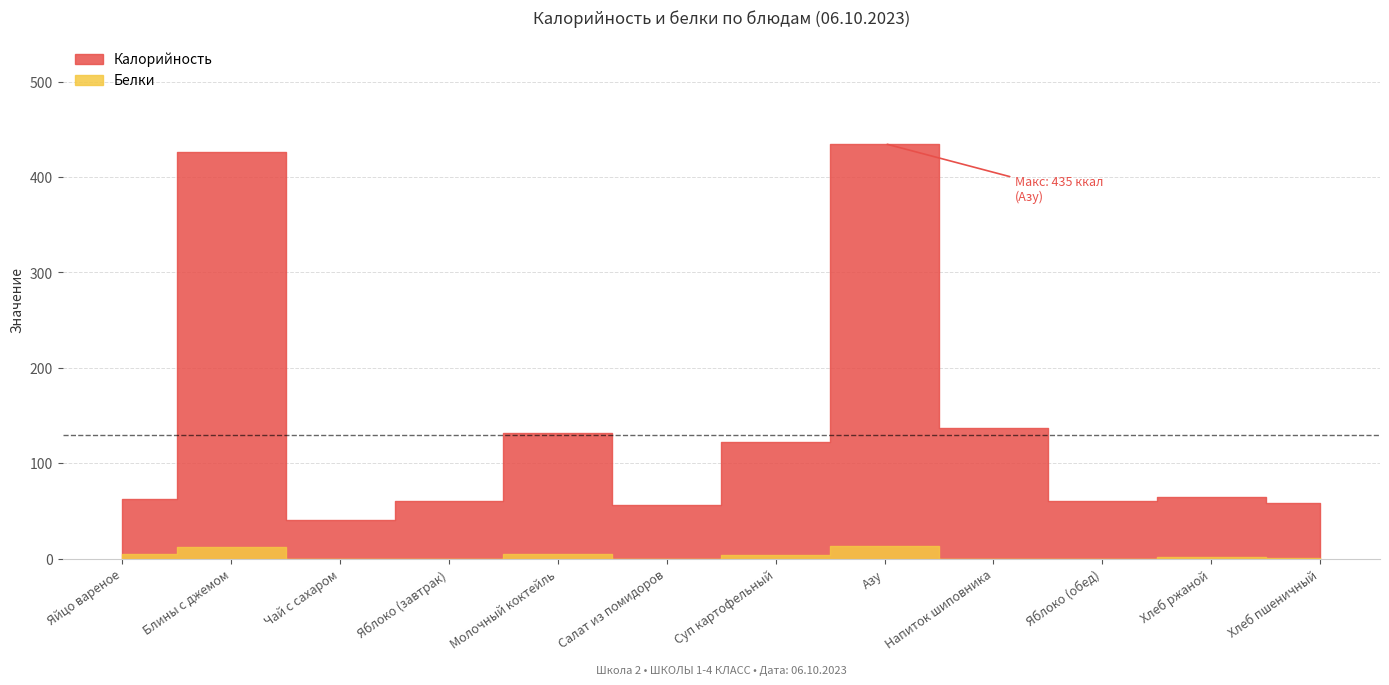

What is the spread (max minus min) of values at Блины с джемом?

414